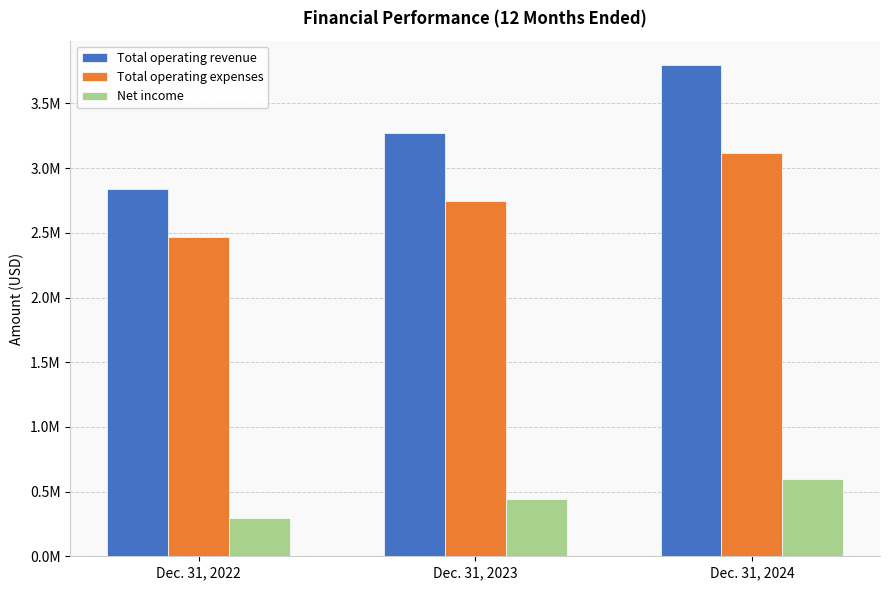

Are the bars horizontal?

No